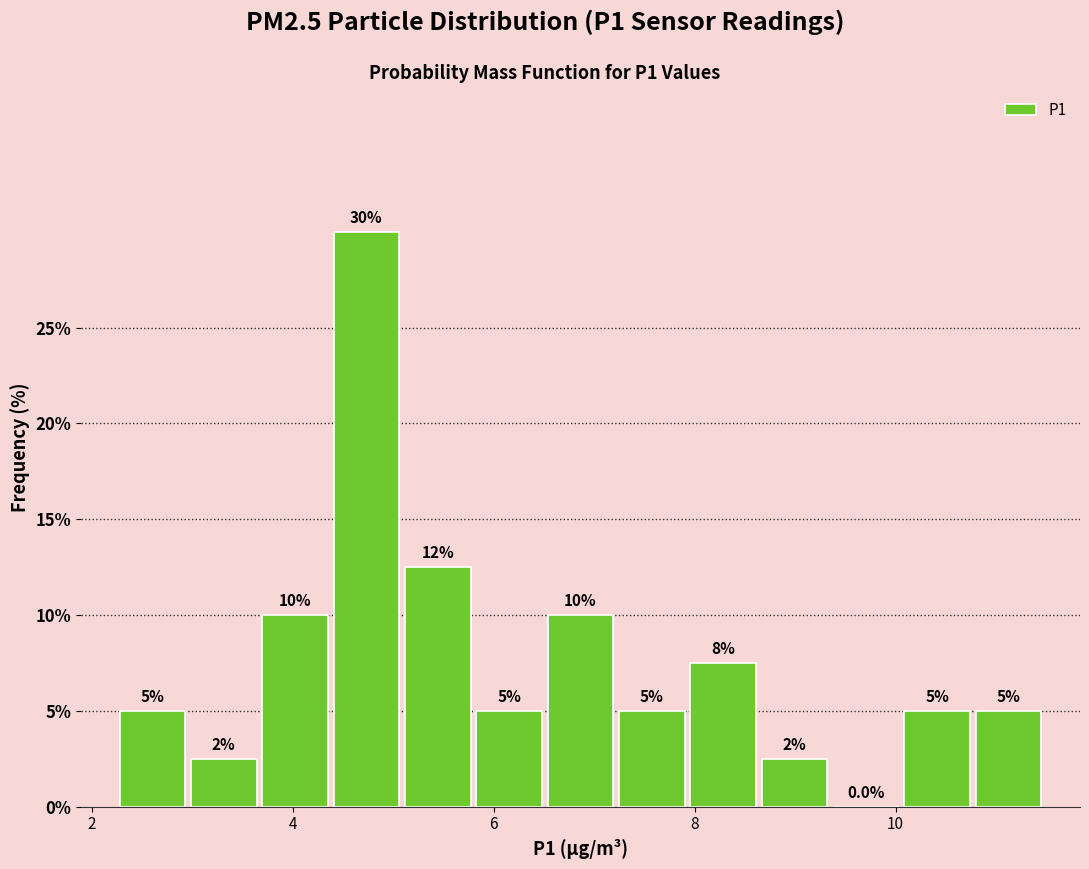

Around what value on the x-axis is the tallest bar? Give the approximate position of its centre, as read against the axis.

4.8